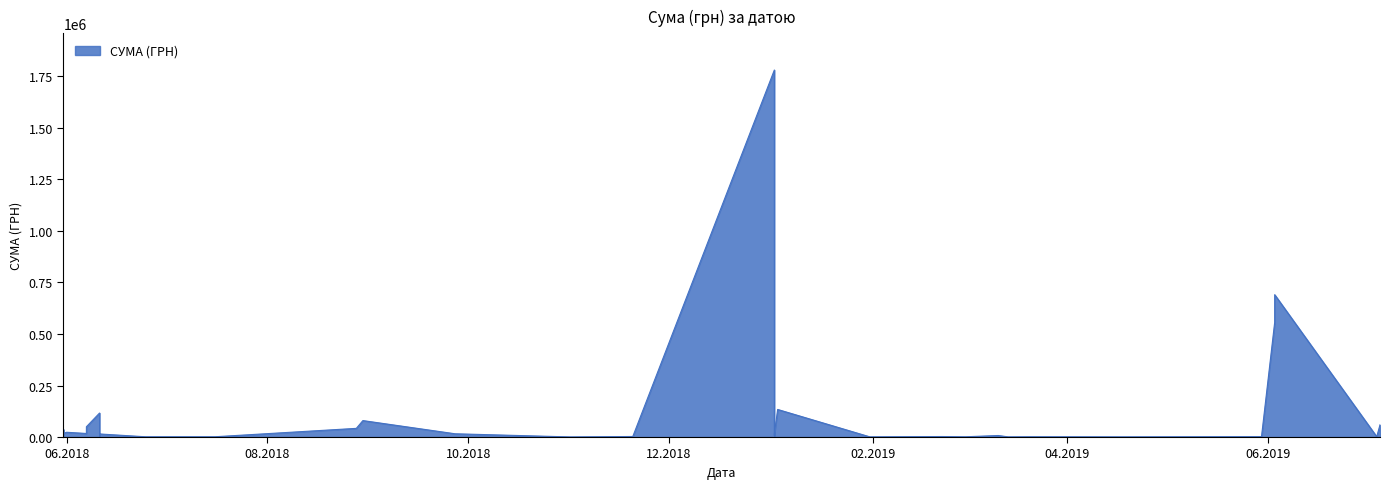

What is the difference between the maximum and minimum values?

1780432.7